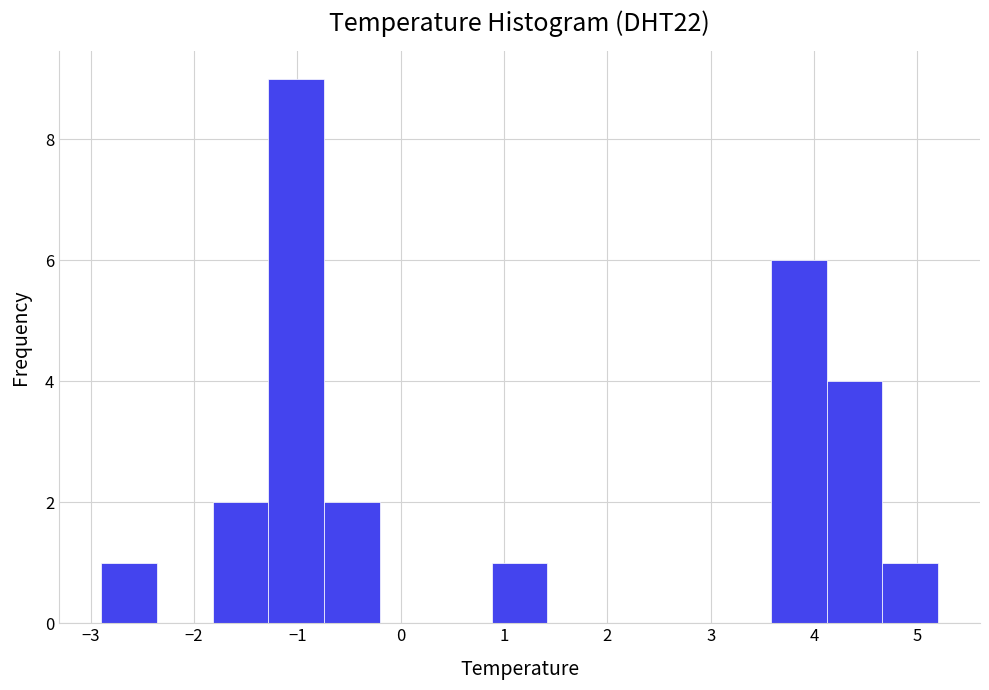

Reading left to right, transcribe this chart: for each bar, give the range it covers on the x-axis and its height. Neither the bar edges nor the heights are printed on the chart, so give them approximately, as read against the axes.

-2.90 to -2.36: 1
-2.36 to -1.82: 0
-1.82 to -1.28: 2
-1.28 to -0.74: 9
-0.74 to -0.20: 2
-0.20 to 0.34: 0
0.34 to 0.88: 0
0.88 to 1.42: 1
1.42 to 1.96: 0
1.96 to 2.50: 0
2.50 to 3.04: 0
3.04 to 3.58: 0
3.58 to 4.12: 6
4.12 to 4.66: 4
4.66 to 5.20: 1